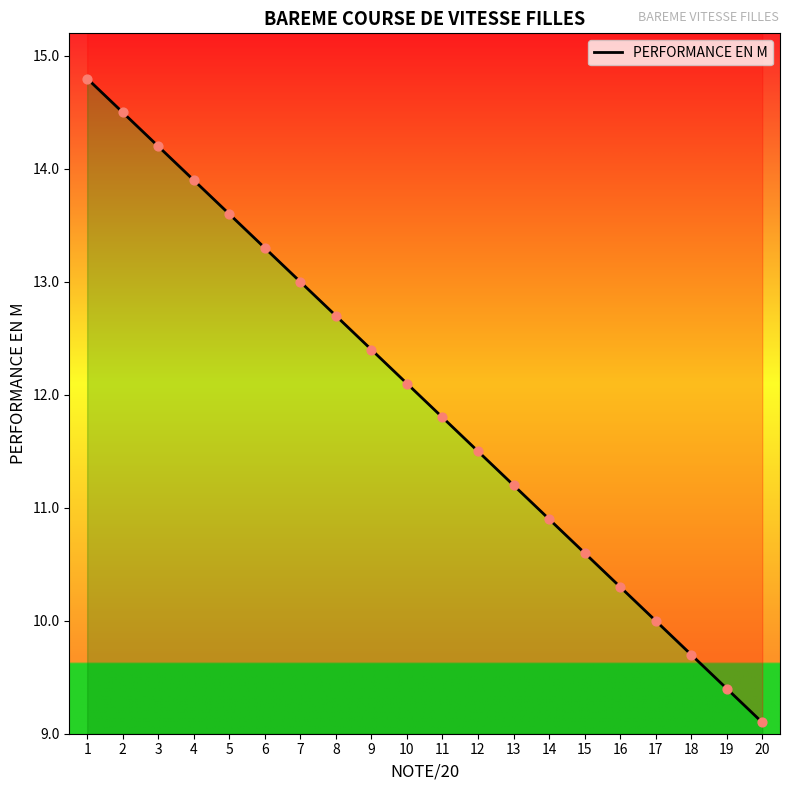

Between 14 and 12, which is larger?

12